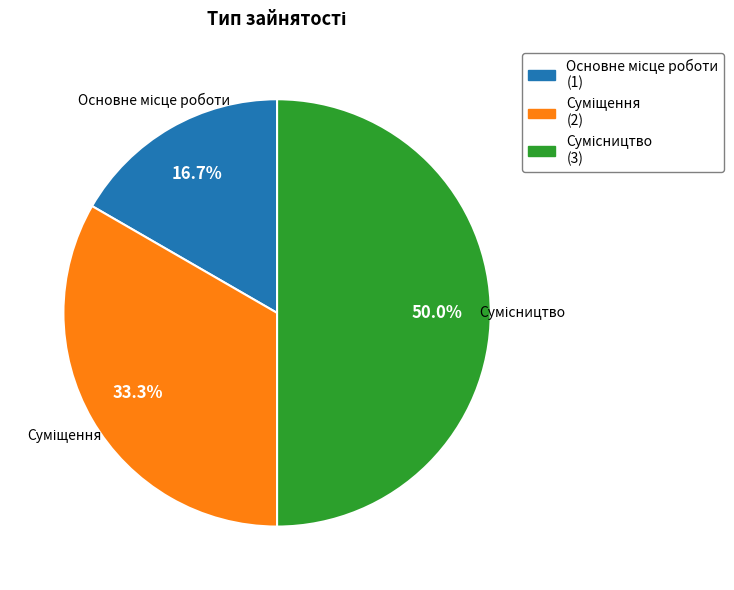

The Суміщення slice represents 33% of the pie. True or false?

True